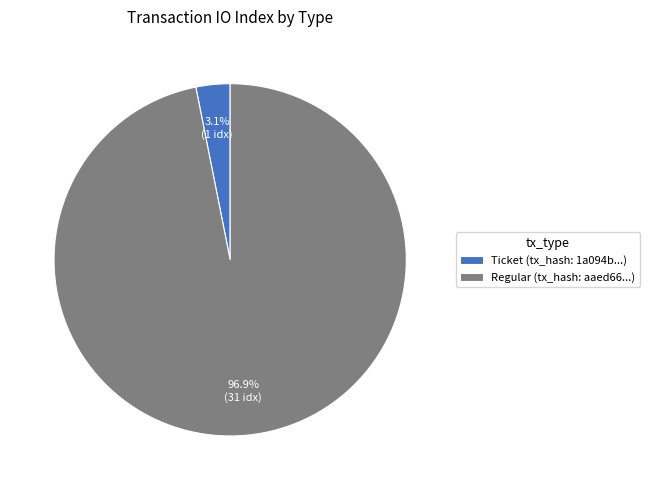

Rank the categories by value from lowest to highest.

Ticket (tx_hash: 1a094b...), Regular (tx_hash: aaed66...)